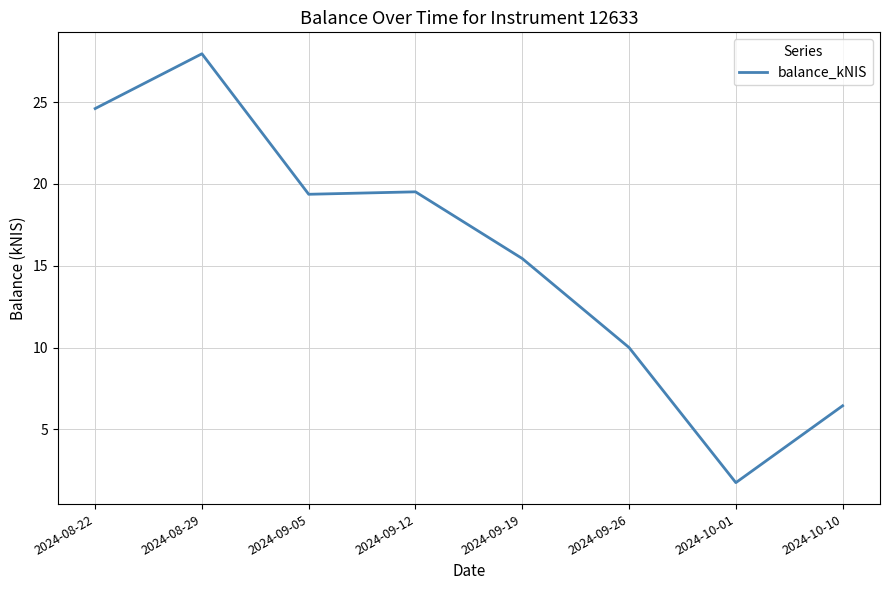

Count the number of categories in the chart.

8